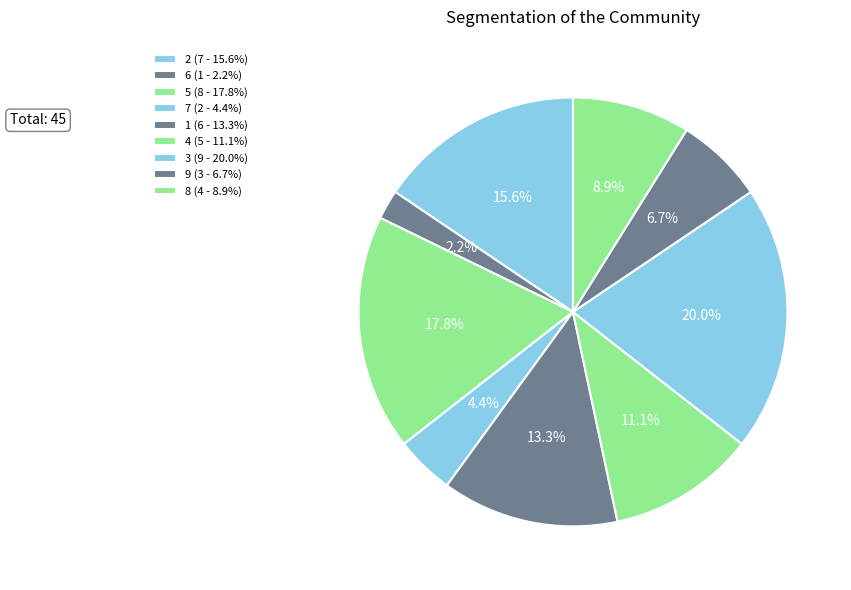

Count the number of slices in the pie.

9